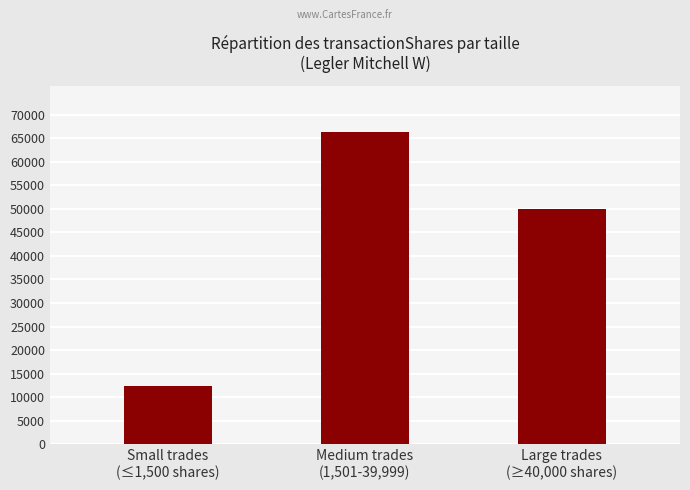

What is the label of the 2nd bar from the left?

Medium trades
(1,501-39,999)